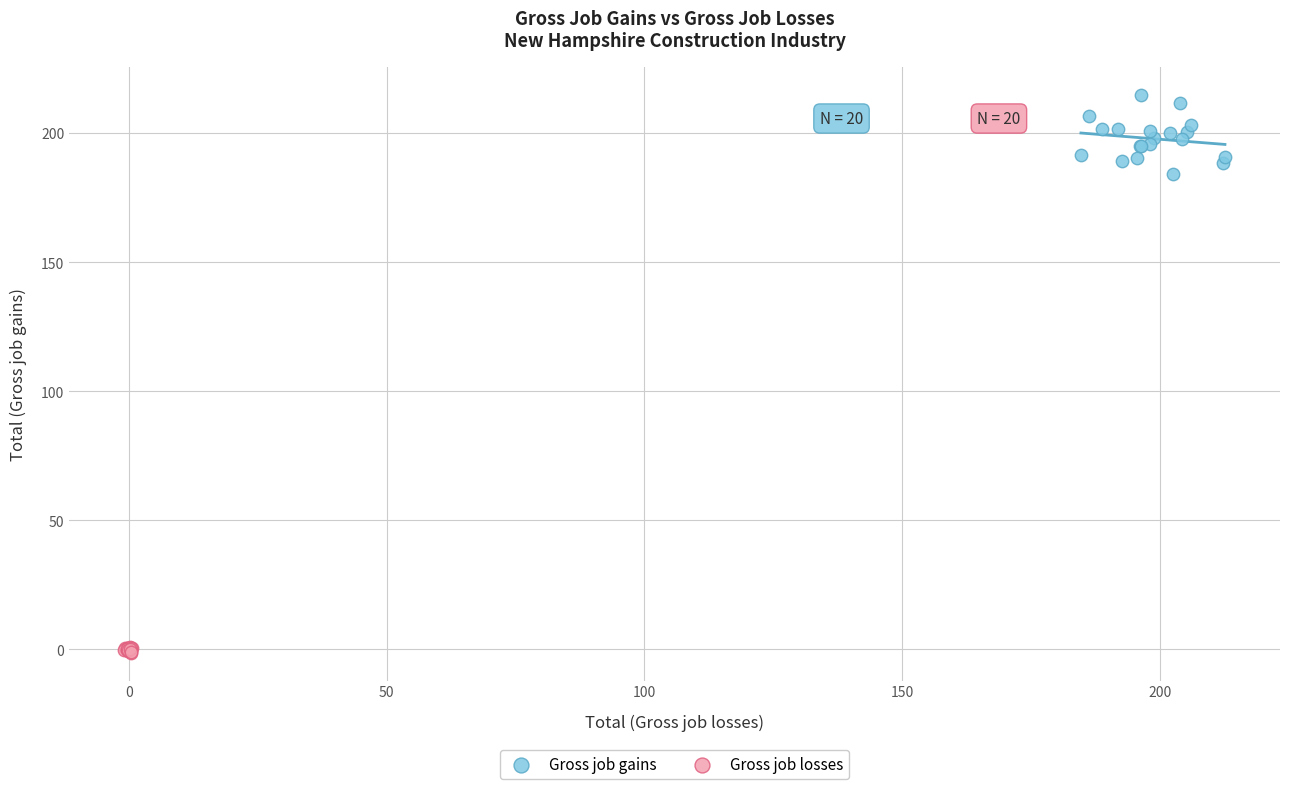

What are all the series names shown in the legend?

Gross job gains, Gross job losses